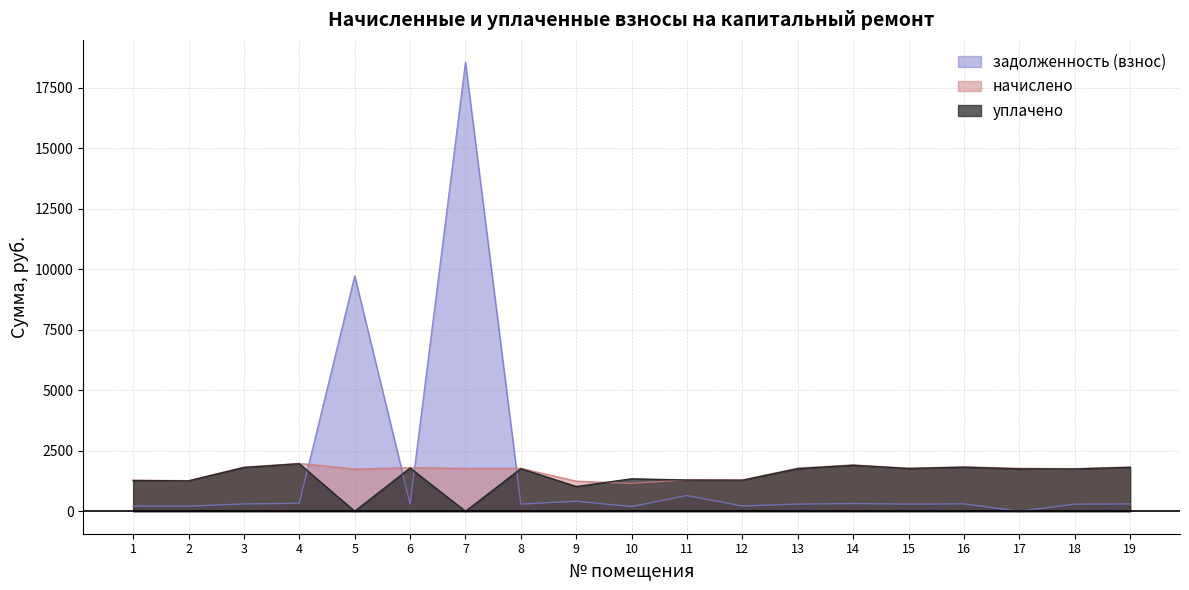

Where do уплачено and задолженность (взнос) first cross each other?

4 and 5